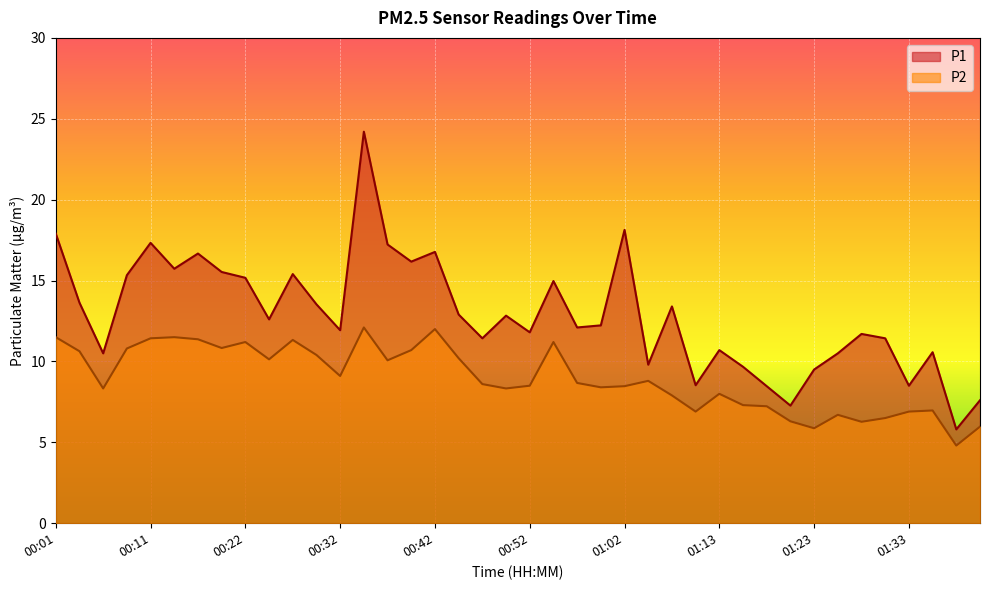

Reading left to right, what are all the values shown in this chart?

P1: 00:01=17.9	00:04=13.6	00:06=10.5	00:09=15.3	00:11=17.3	00:14=15.7	00:16=16.7	00:19=15.5	00:22=15.2	00:24=12.6	00:27=15.4	00:29=13.5	00:32=11.9	00:34=24.2	00:37=17.2	00:39=16.2	00:42=16.8	00:44=12.9	00:47=11.4	00:50=12.8	00:52=11.8	00:55=15.0	00:57=12.1	01:00=12.2	01:02=18.1	01:05=9.8	01:08=13.4	01:10=8.5	01:13=10.7	01:15=9.7	01:18=8.5	01:20=7.3	01:23=9.5	01:26=10.5	01:28=11.7	01:31=11.4	01:33=8.5	01:36=10.6	01:38=5.8	01:41=7.6
P2: 00:01=11.5	00:04=10.6	00:06=8.3	00:09=10.8	00:11=11.4	00:14=11.5	00:16=11.4	00:19=10.8	00:22=11.2	00:24=10.1	00:27=11.3	00:29=10.4	00:32=9.1	00:34=12.1	00:37=10.1	00:39=10.7	00:42=12.0	00:44=10.2	00:47=8.6	00:50=8.3	00:52=8.5	00:55=11.2	00:57=8.7	01:00=8.4	01:02=8.5	01:05=8.8	01:08=7.9	01:10=6.9	01:13=8.0	01:15=7.3	01:18=7.2	01:20=6.3	01:23=5.9	01:26=6.7	01:28=6.3	01:31=6.5	01:33=6.9	01:36=7.0	01:38=4.8	01:41=6.0